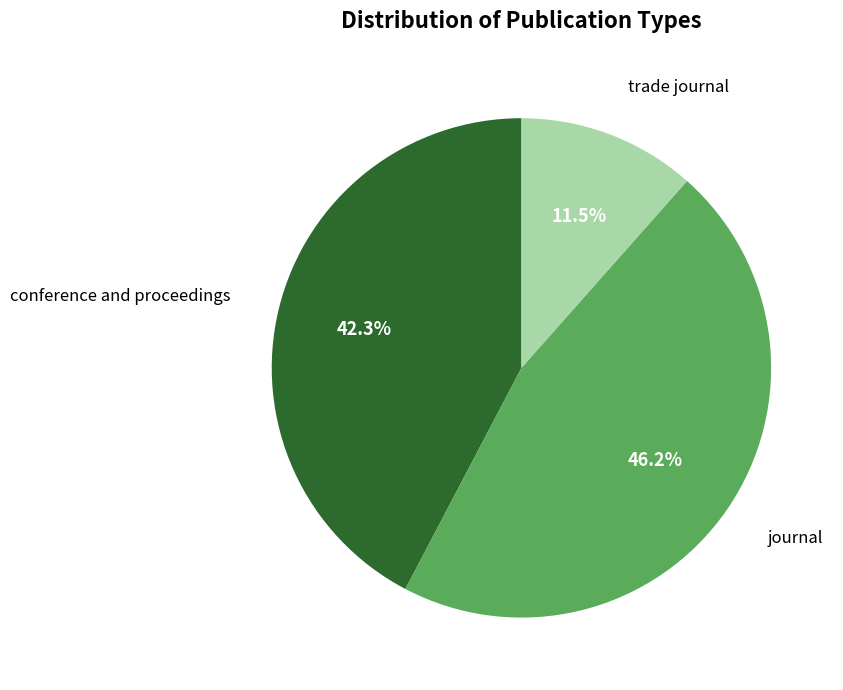

Does any single category account for the majority?

No